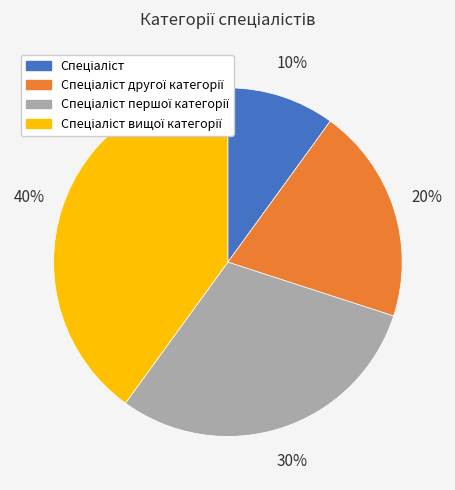

To the nearest percent, what is the difference between the largest and smallest slice percentages?

30%